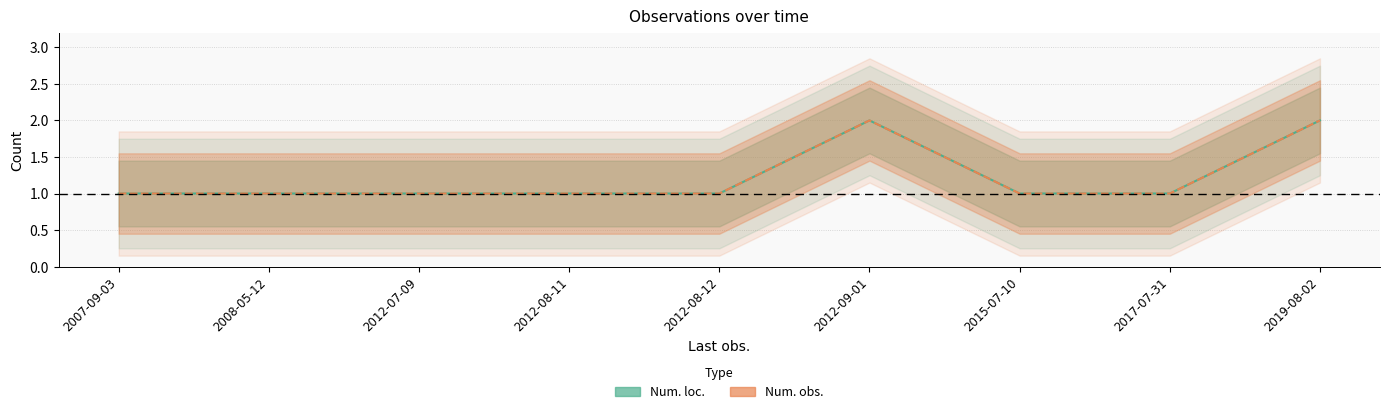

The value of Num. obs. at 2012-09-01 is 3. True or false?

False